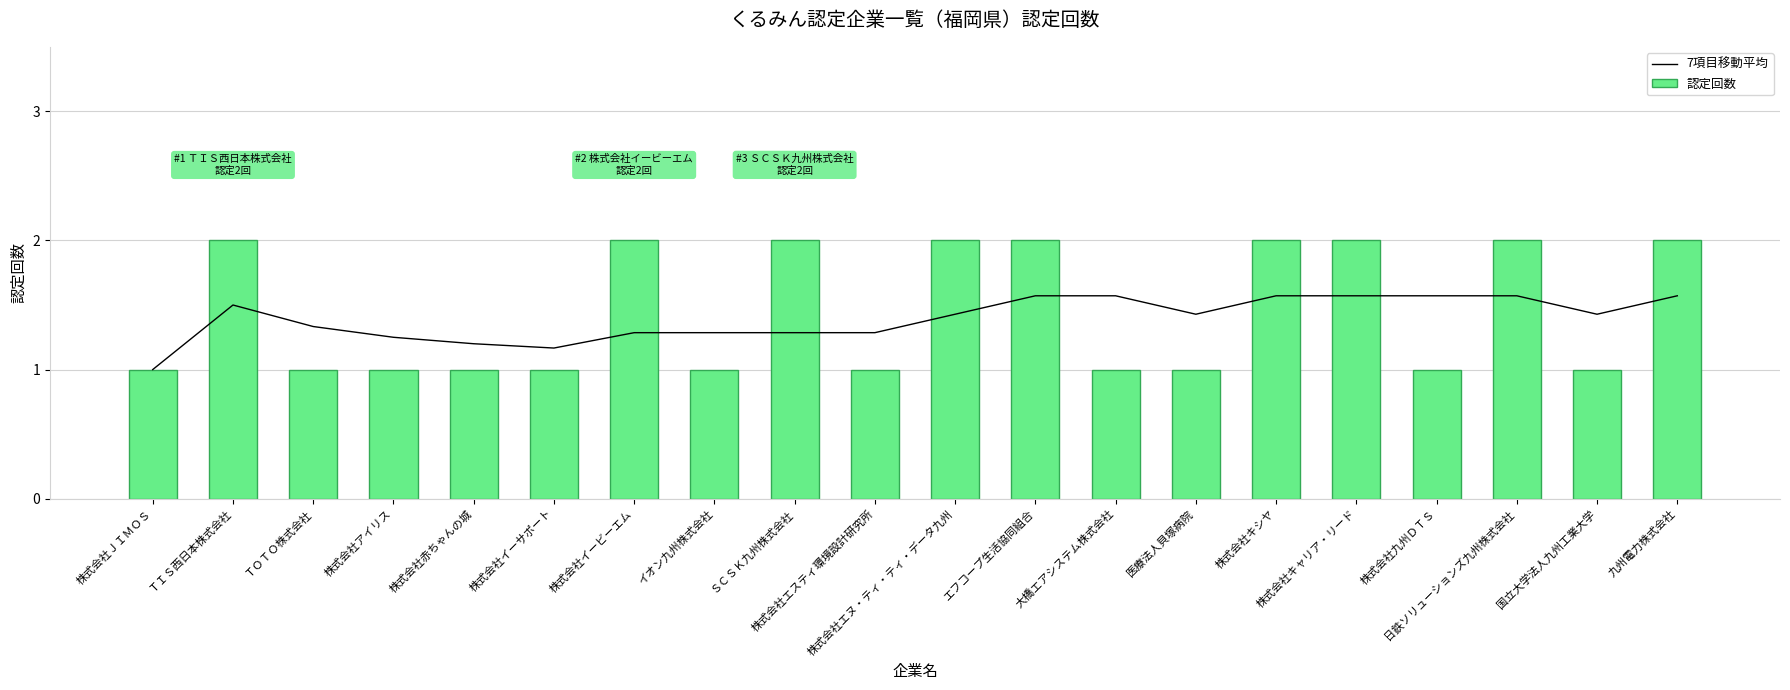

At which label does 認定回数 reach its peak?

ＴＩＳ西日本株式会社